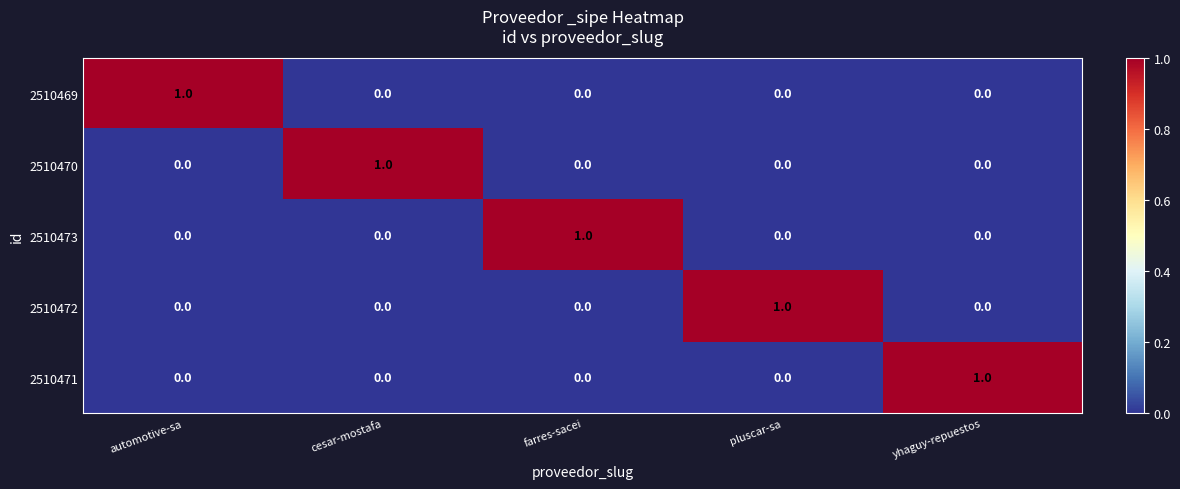

How many data points does each series have?

5